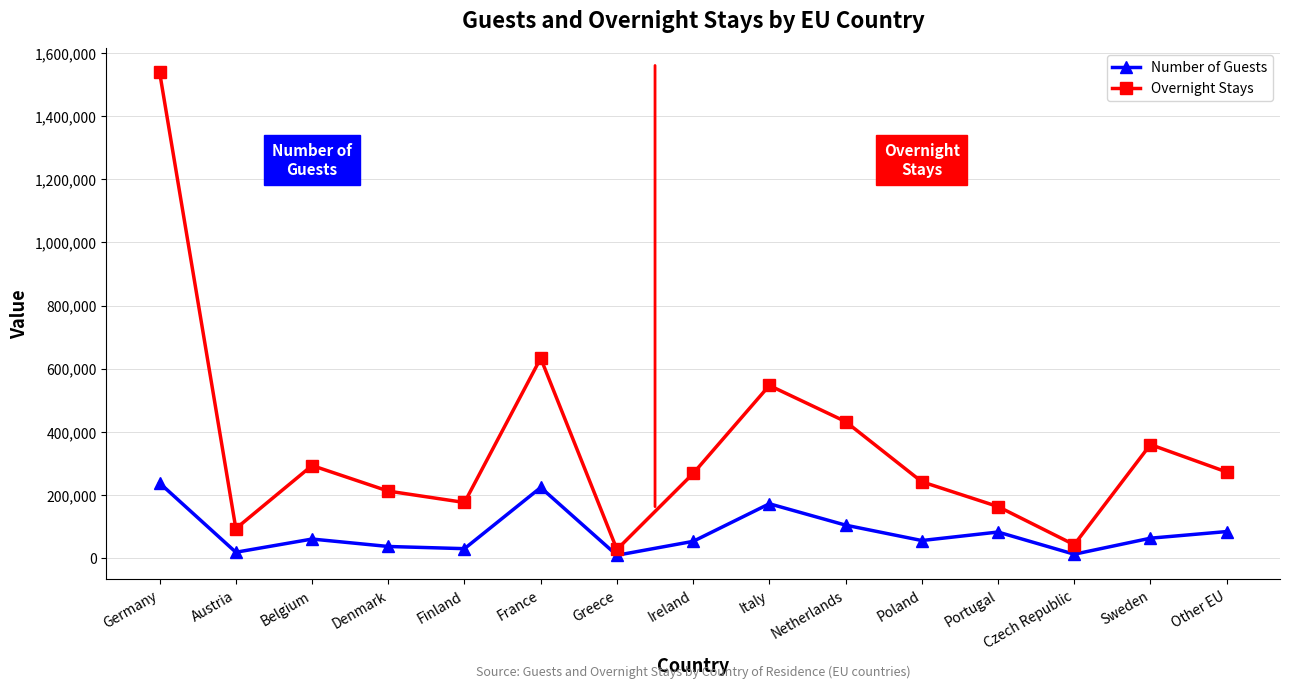

What is the difference between the highest and lowest values at Sweden?

296635